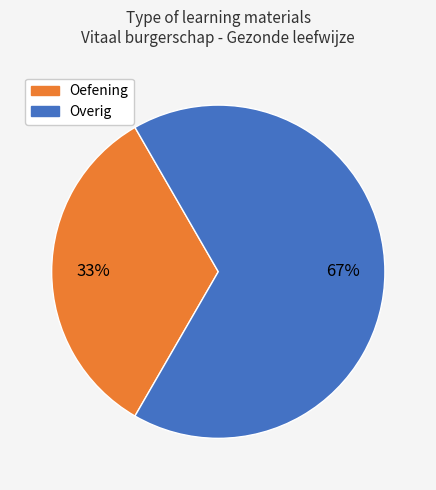

To the nearest percent, what is the average slice percentage?

50%